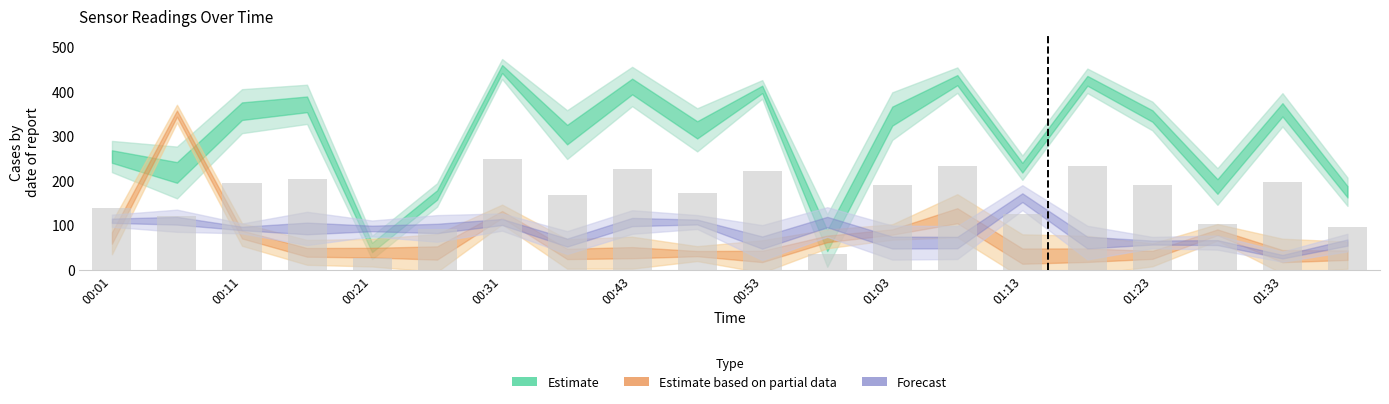

Does the chart contain any negative values?

No